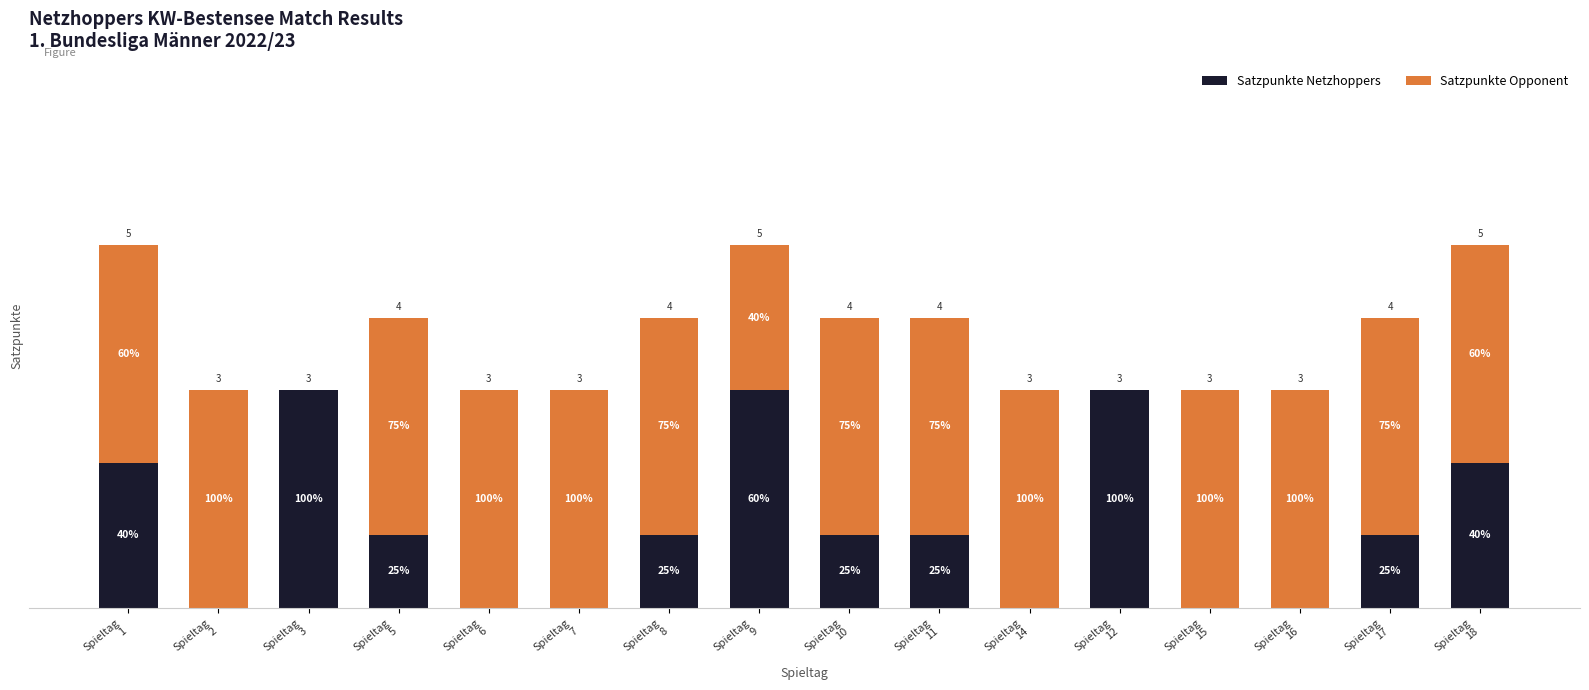

Does the chart contain stacked bars?

Yes